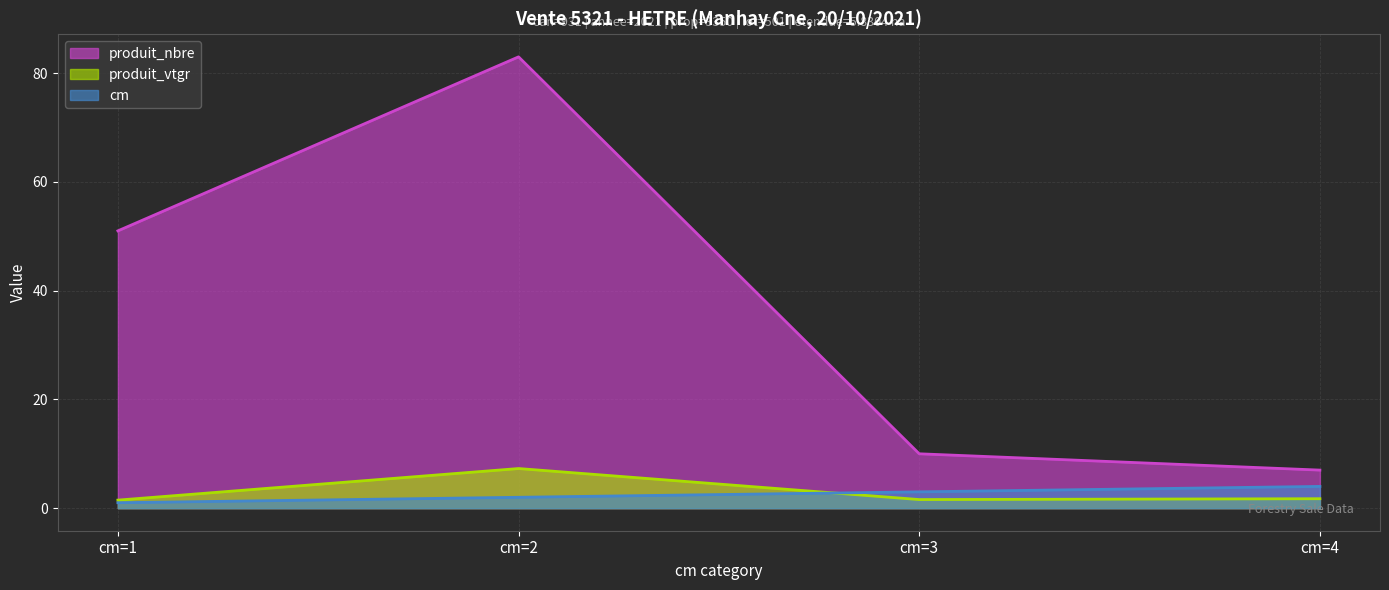

True or false: produit_nbre and produit_vtgr intersect in this chart.

False